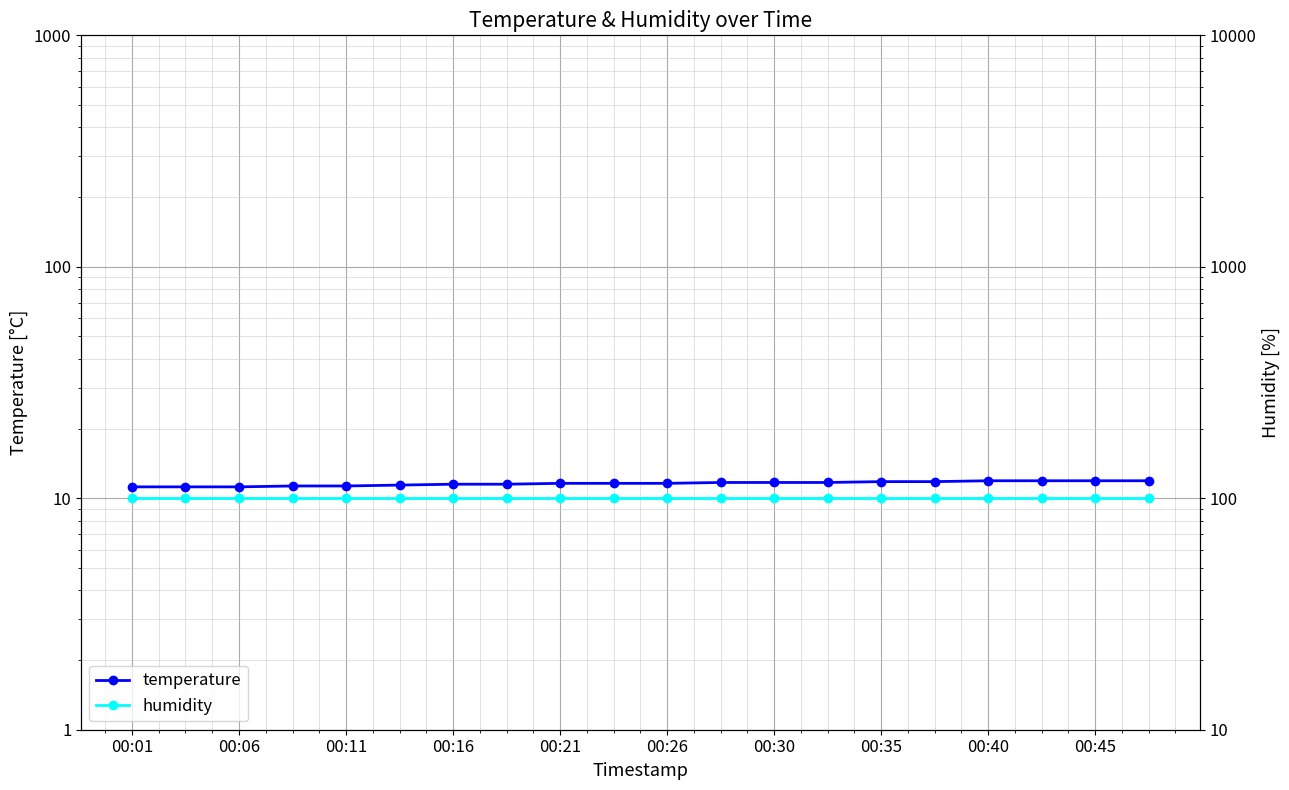

What are all the series names shown in the legend?

temperature, humidity